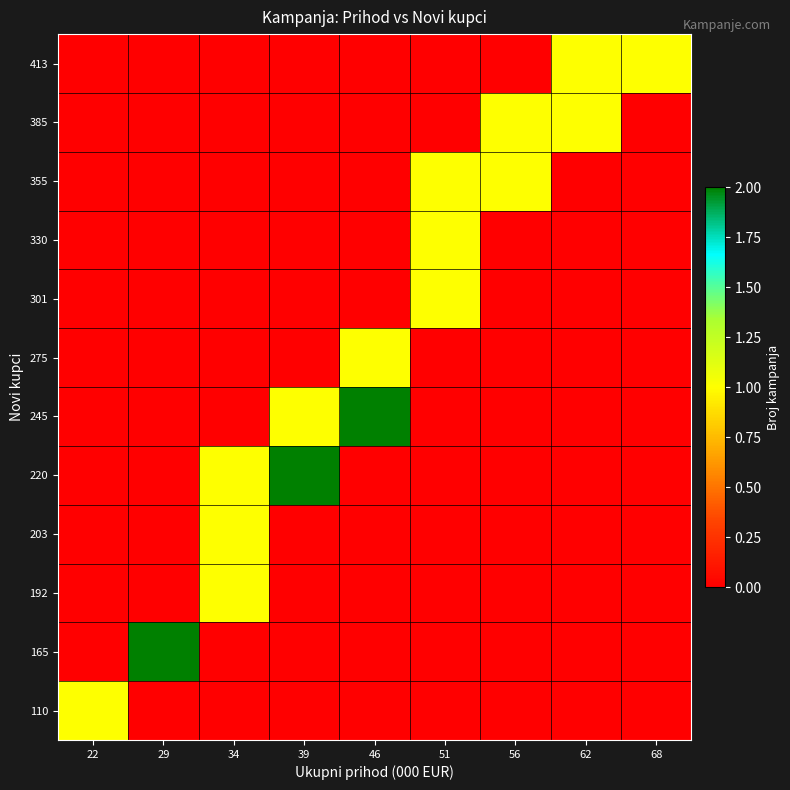

How many data points does each series have?

9